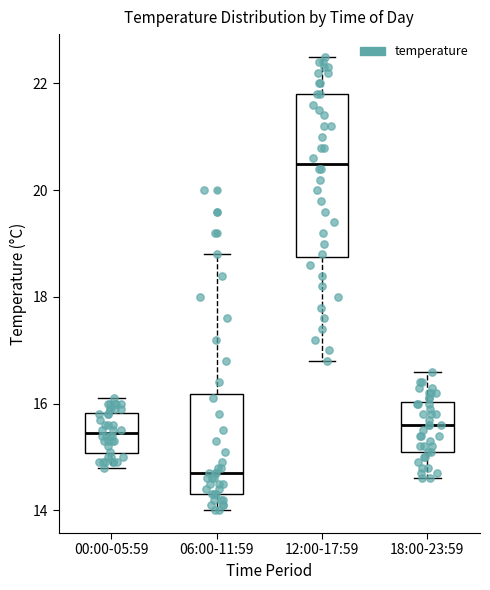

Where does the upper whisker of the box for 06:00-11:59 end on the y-axis? The values are not printed on the chart, so give them approximately, as read against the axis.

18.8